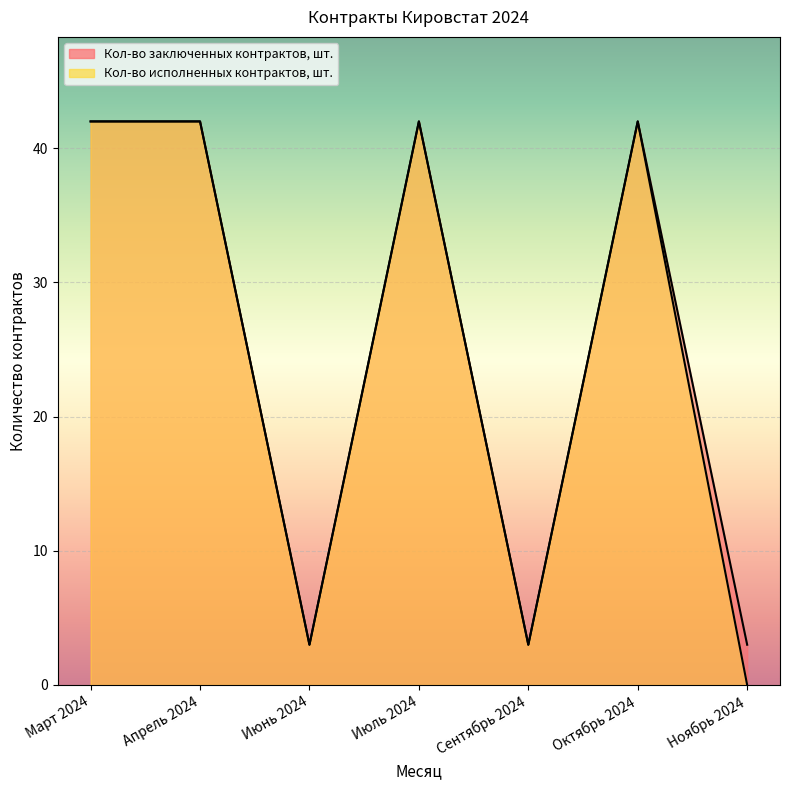

How many lines are shown in the chart?

2